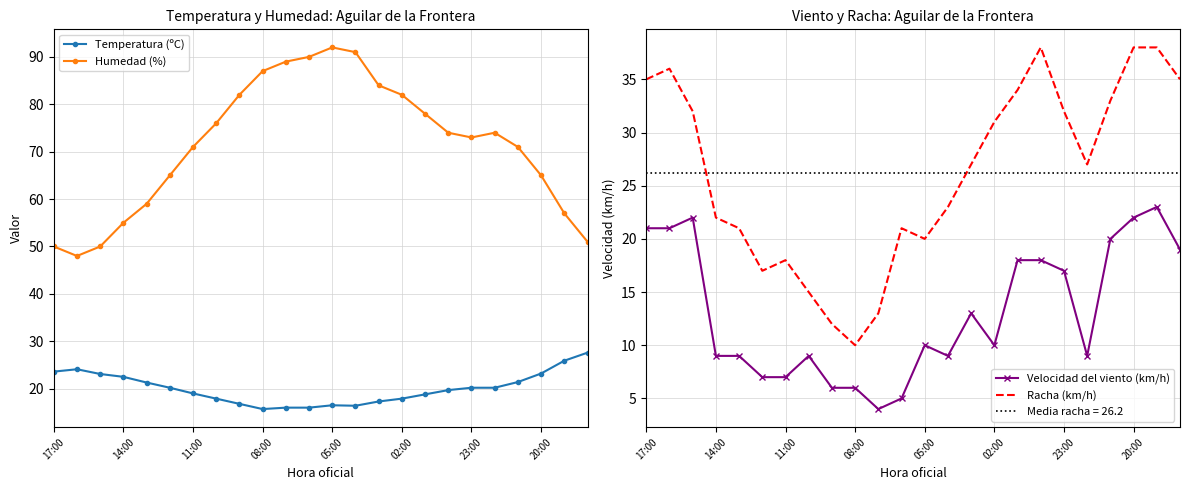

What is the smallest value displayed?

4.0